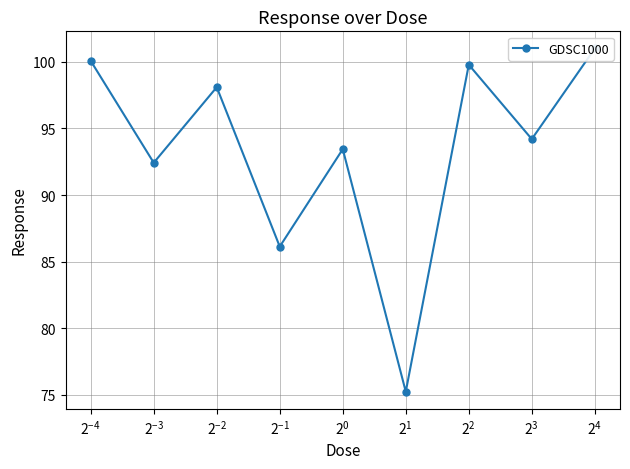

Reading right to left, extract all data points from this chart.

101.0	94.2	99.8	75.2	93.4	86.1	98.1	92.4	100.1